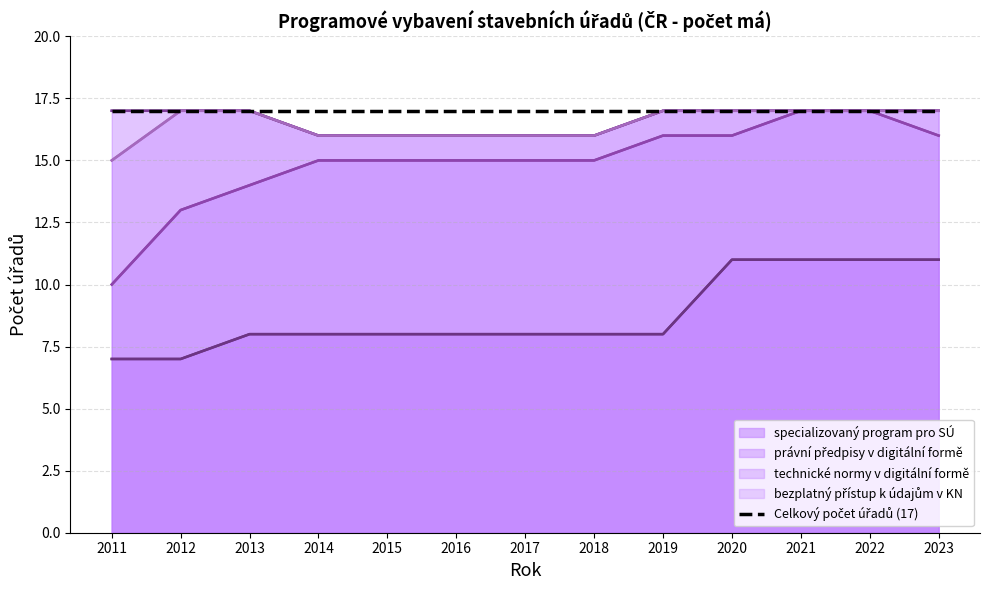

Reading left to right, extract all data points from this chart.

specializovaný program pro SÚ: 2011=7	2012=7	2013=8	2014=8	2015=8	2016=8	2017=8	2018=8	2019=8	2020=11	2021=11	2022=11	2023=11
právní předpisy v digitální formě: 2011=17	2012=17	2013=17	2014=16	2015=16	2016=16	2017=16	2018=16	2019=17	2020=17	2021=17	2022=17	2023=17
technické normy v digitální formě: 2011=10	2012=13	2013=14	2014=15	2015=15	2016=15	2017=15	2018=15	2019=16	2020=16	2021=17	2022=17	2023=16
bezplatný přístup k údajům v KN: 2011=15	2012=17	2013=17	2014=16	2015=16	2016=16	2017=16	2018=16	2019=17	2020=17	2021=17	2022=17	2023=17